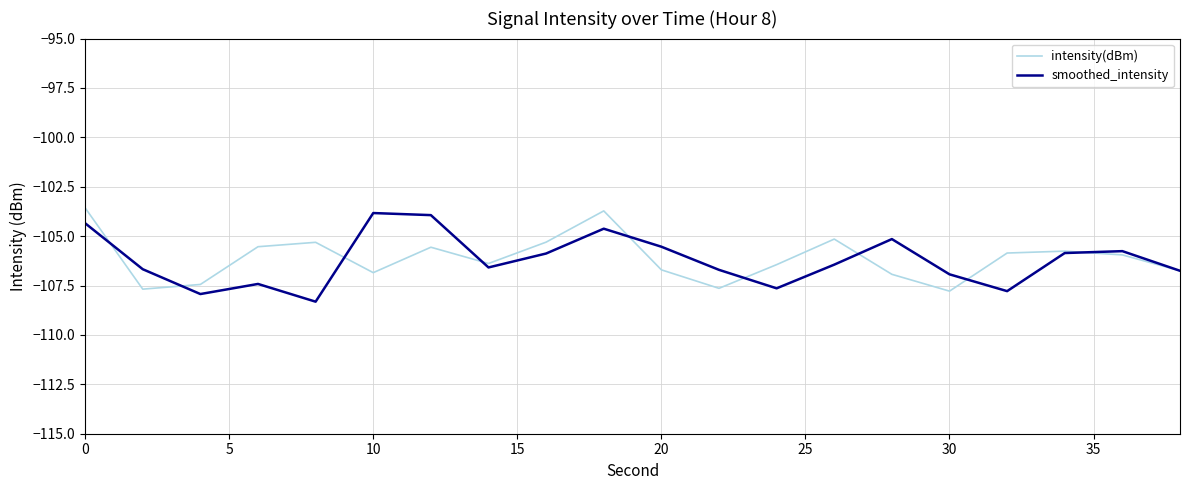

What is the highest value of the intensity(dBm) series?

-103.6